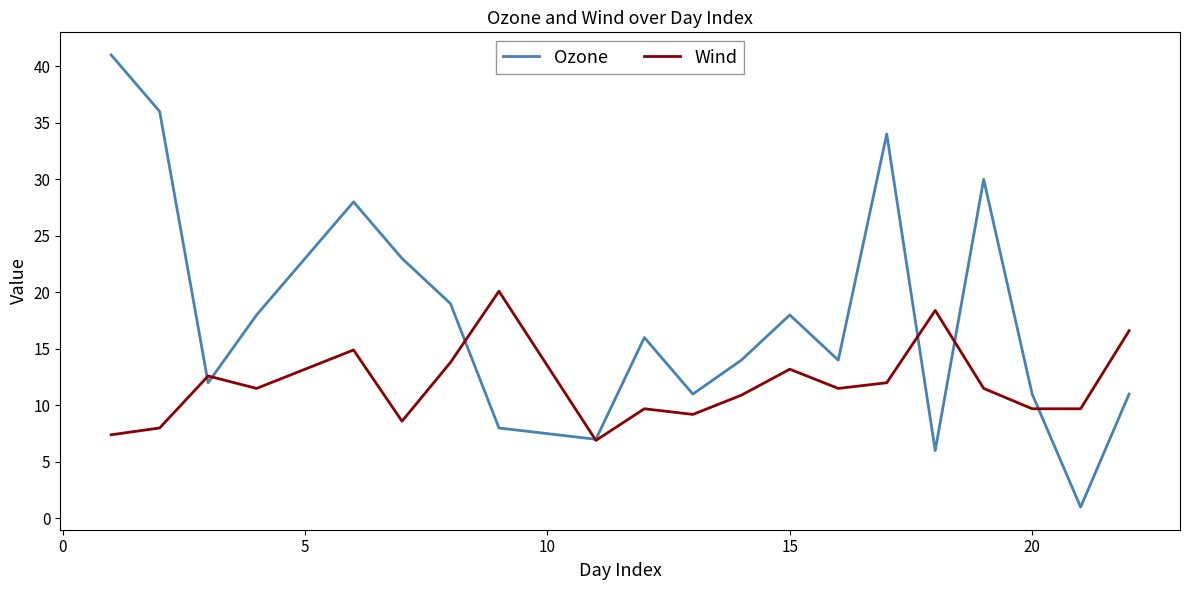

In Ozone, how many points are higher than both neighbors (excluding endpoints)?

5